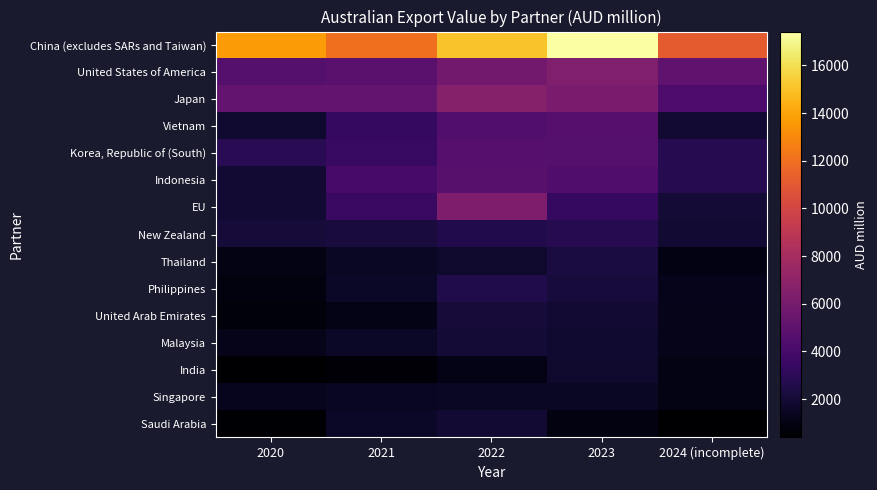

List the series in order of their peak value, lowest first.

Singapore, India, Saudi Arabia, Malaysia, United Arab Emirates, Thailand, Philippines, New Zealand, Vietnam, Korea, Republic of (South), Indonesia, EU, United States of America, Japan, China (excludes SARs and Taiwan)